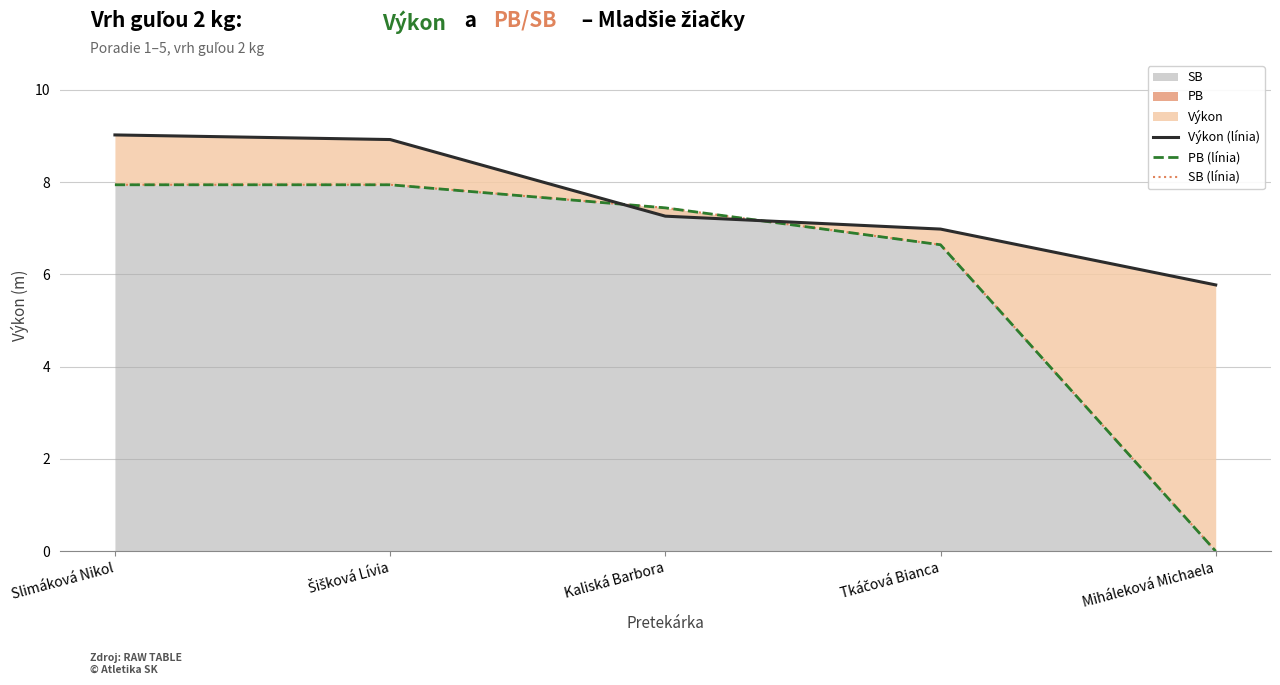

Is the value of PB (línia) at Tkáčová Bianca greater than the value of SB (línia) at Slimáková Nikol?

No